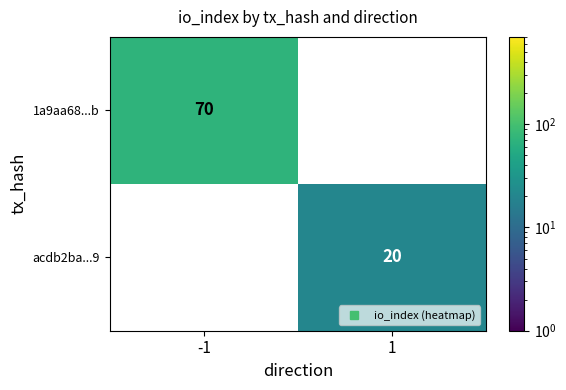

Which series has the largest range (max minus min)?

1a9aa68...b